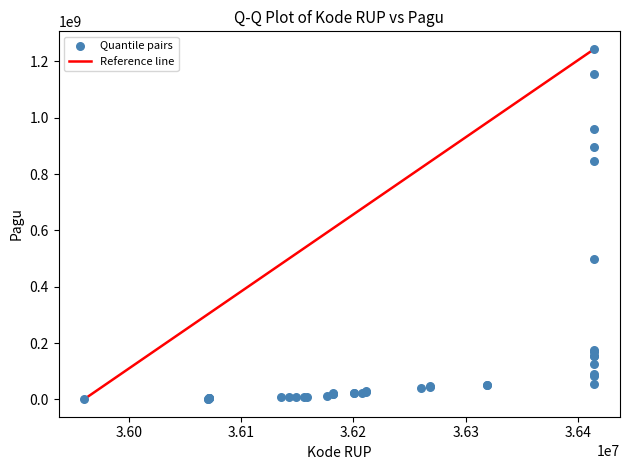

What Y value in the scatter plot is closest to 622840000?

499932000